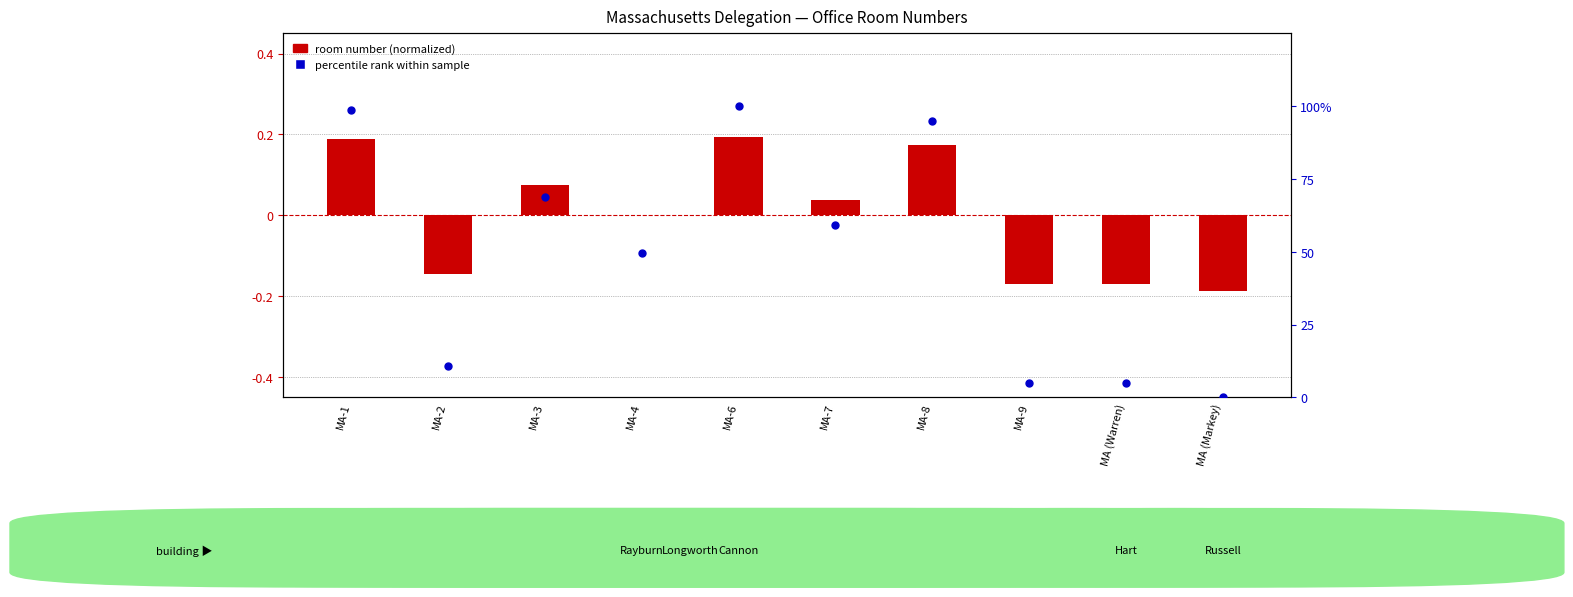

Which series has the largest total across all categories?

percentile rank within sample